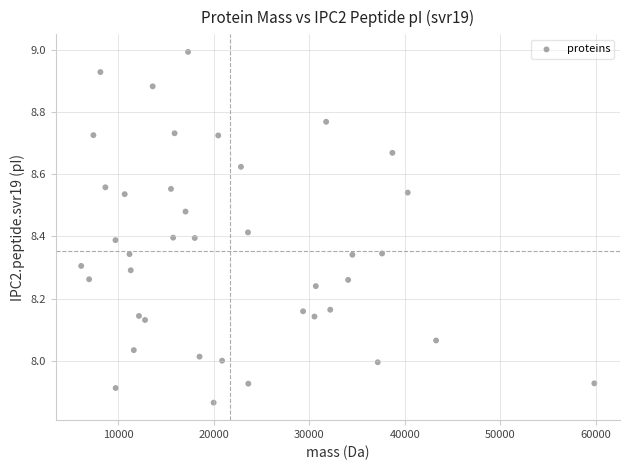

What is the range of X values (max minus min)?

53694.0